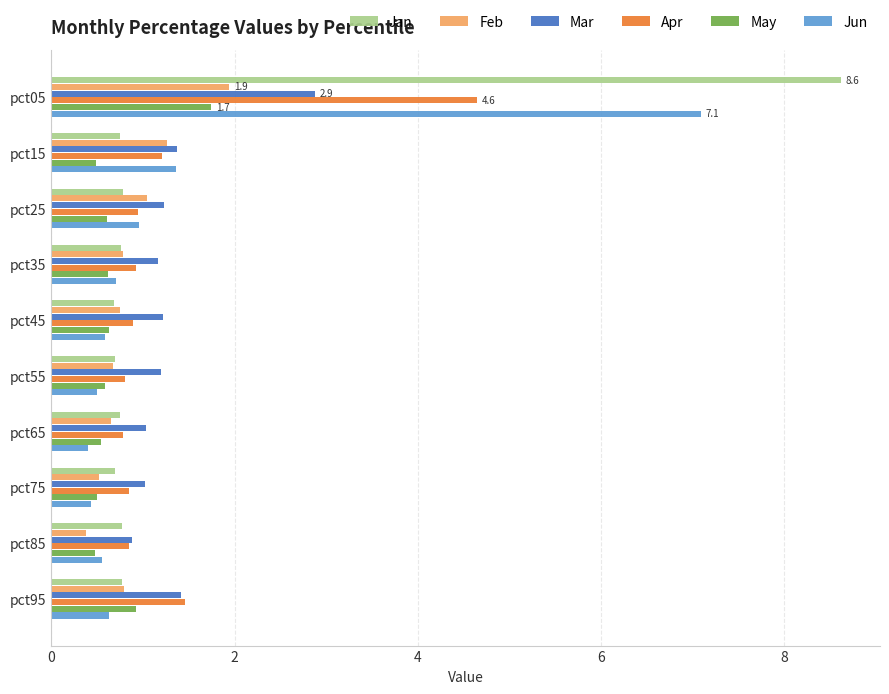

What is the total value across all series at pct45?

4.8